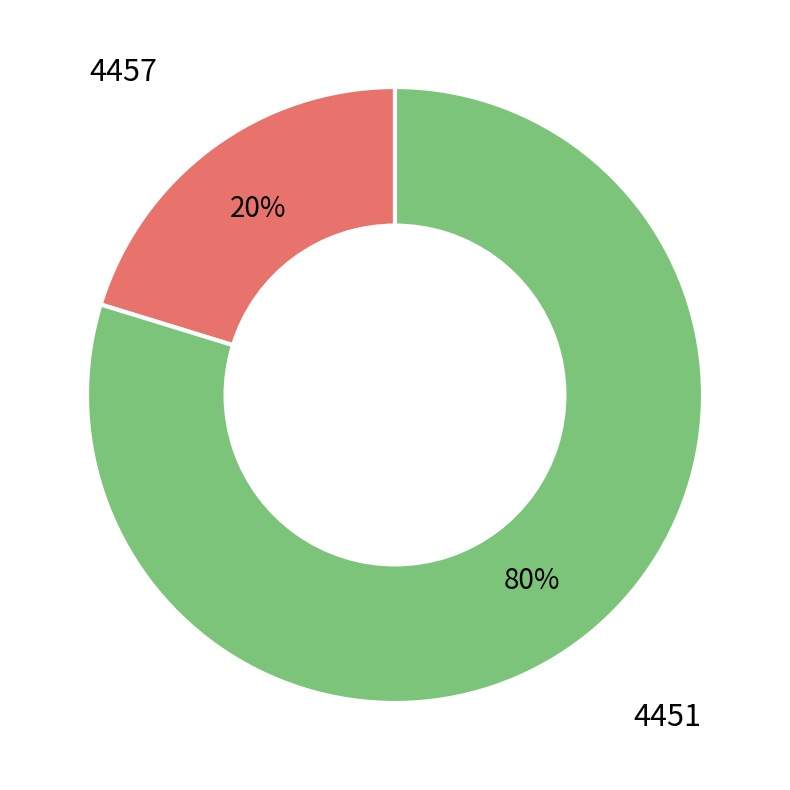

Which has a higher value, 4457 or 4451?

4451